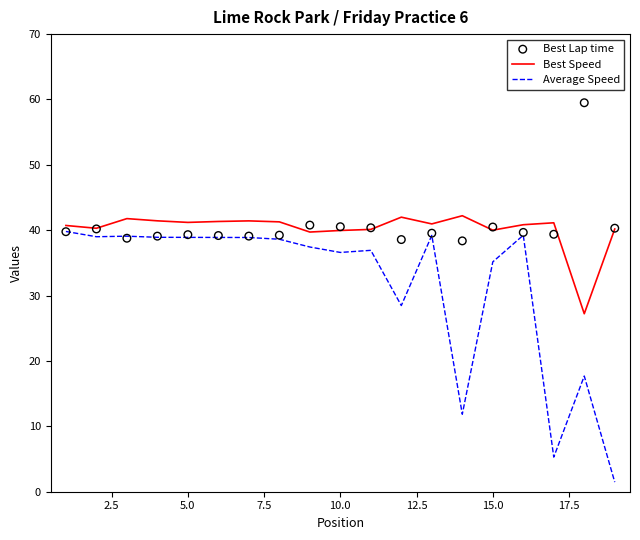

At how many categories does at least one series exceed 21?

19